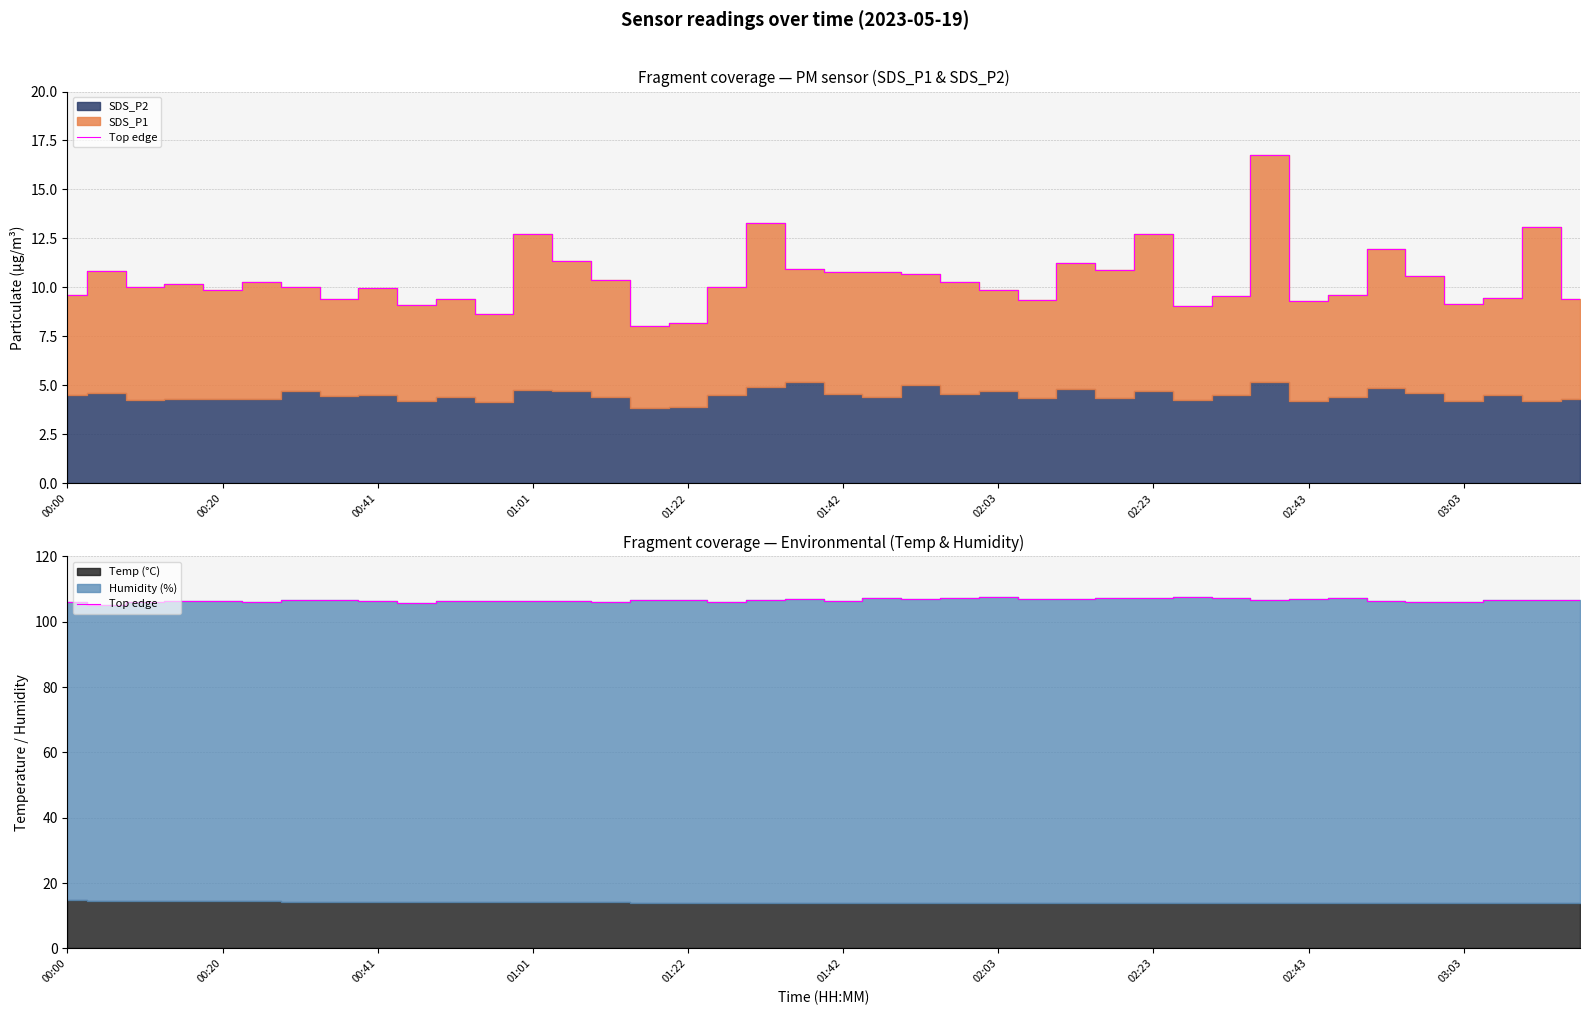

What is the maximum value shown in the chart?

107.6